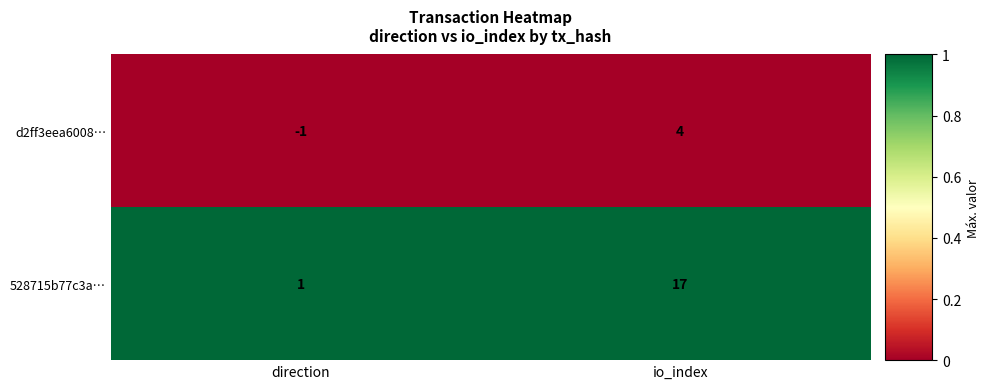

The value of d2ff3eea6008… at direction is -2. True or false?

False